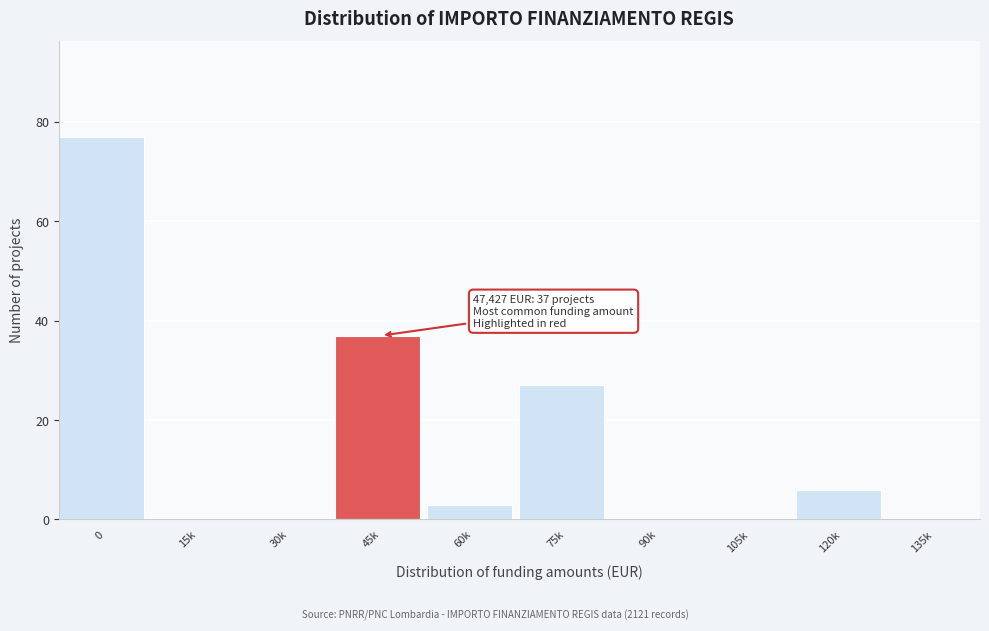

Reading left to right, list all the values displayed in this chart.

0=77	15k=0	30k=0	45k=37	60k=3	75k=27	90k=0	105k=0	120k=6	135k=0